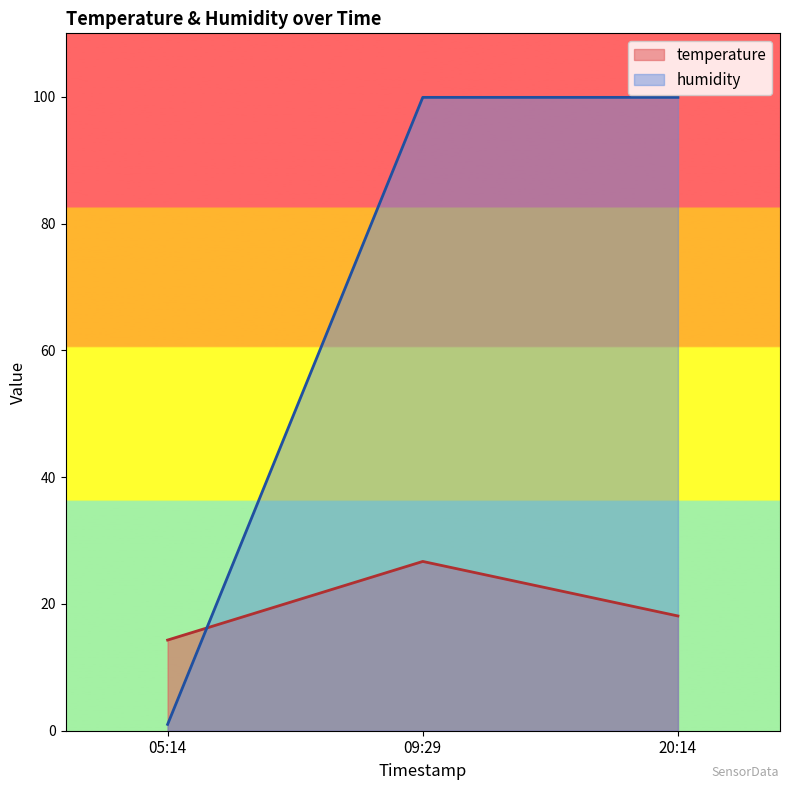

Which series changed the most between 05:14 and 20:14?

humidity